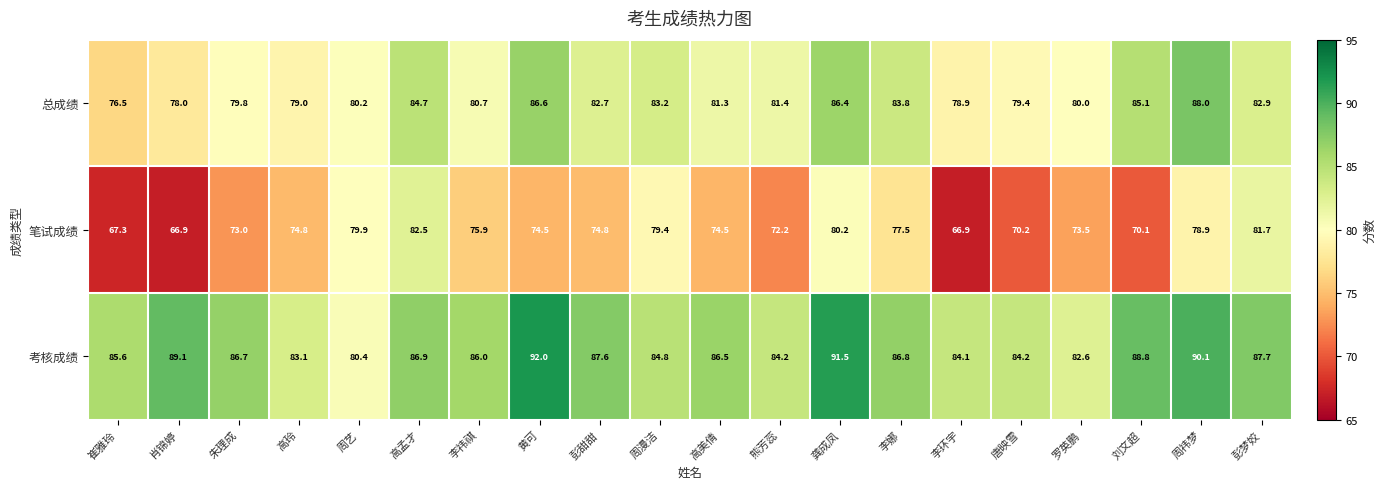

Which series has the largest range (max minus min)?

笔试成绩